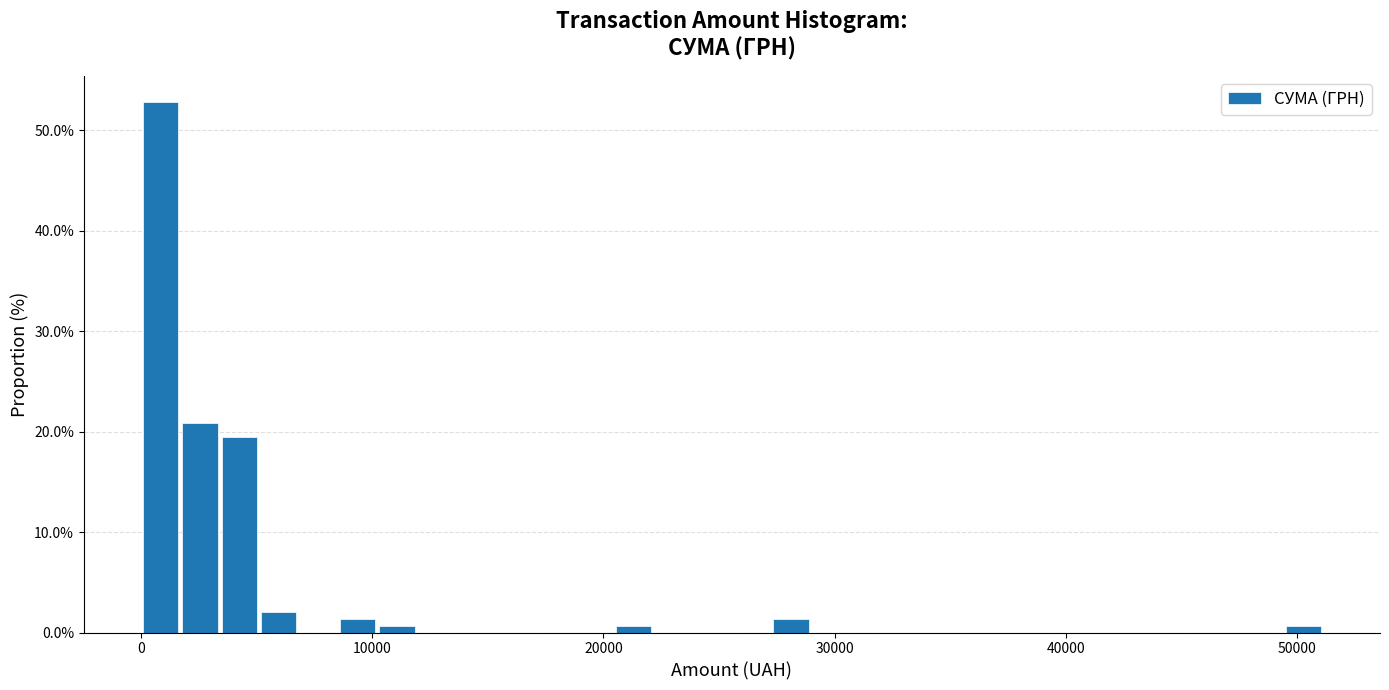

Read against the x-axis, roughly where is the centre of the tallest bar?

1000